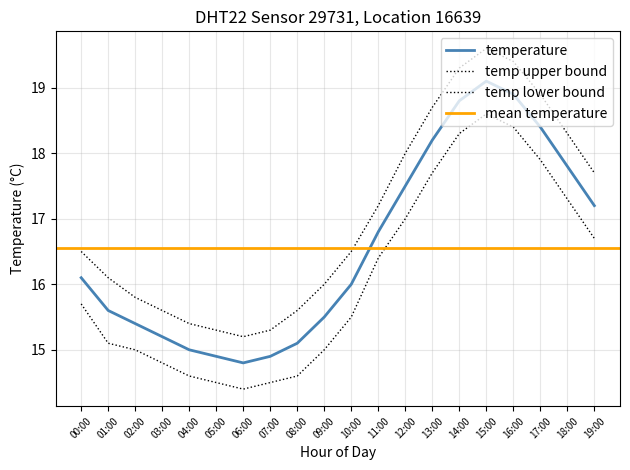

Where is the data nearest to the value 16?

10:00